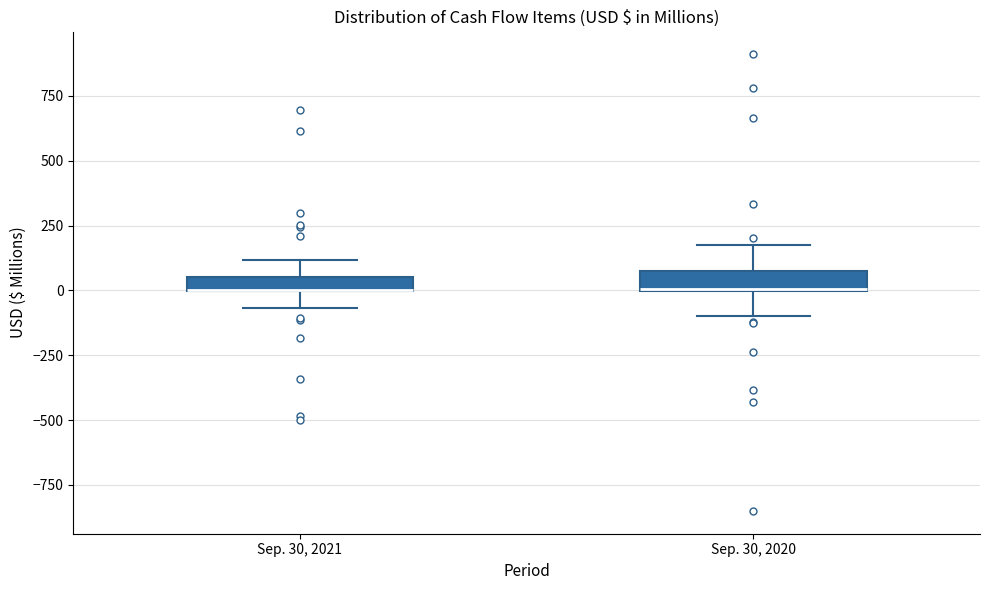

Where is the upper edge of the box for Sep. 30, 2021 on the y-axis? The values are not printed on the chart, so give them approximately, as read against the axis.

50